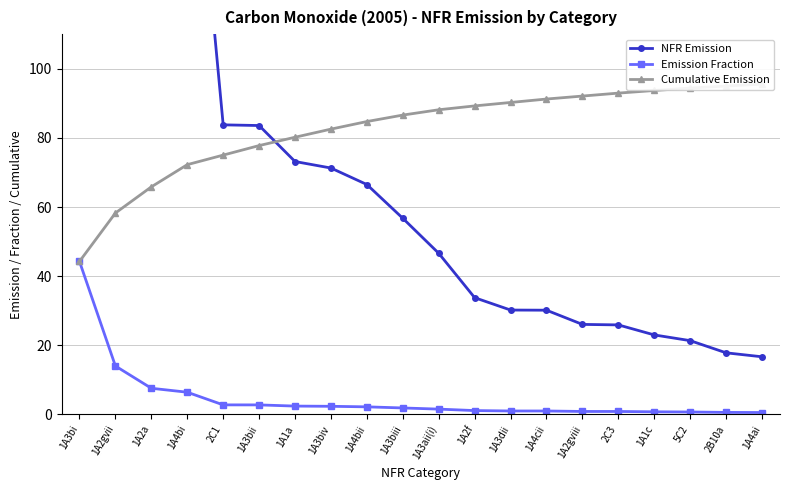

What is the difference between the maximum and second lowest values in the Emission Fraction series?

43.7